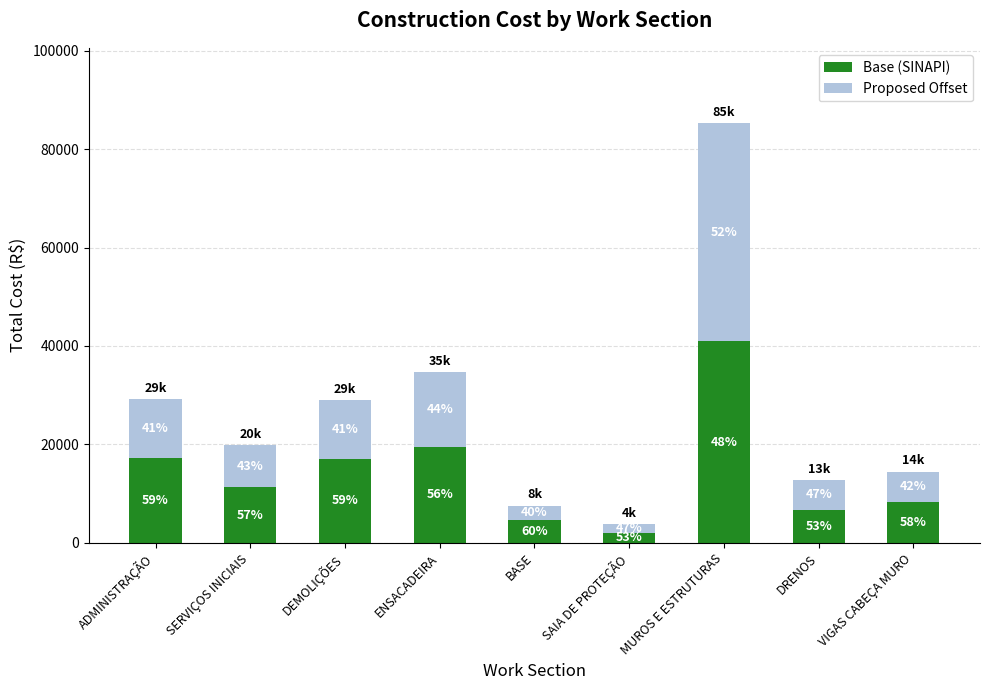

What position from the right is DEMOLIÇÕES?

7